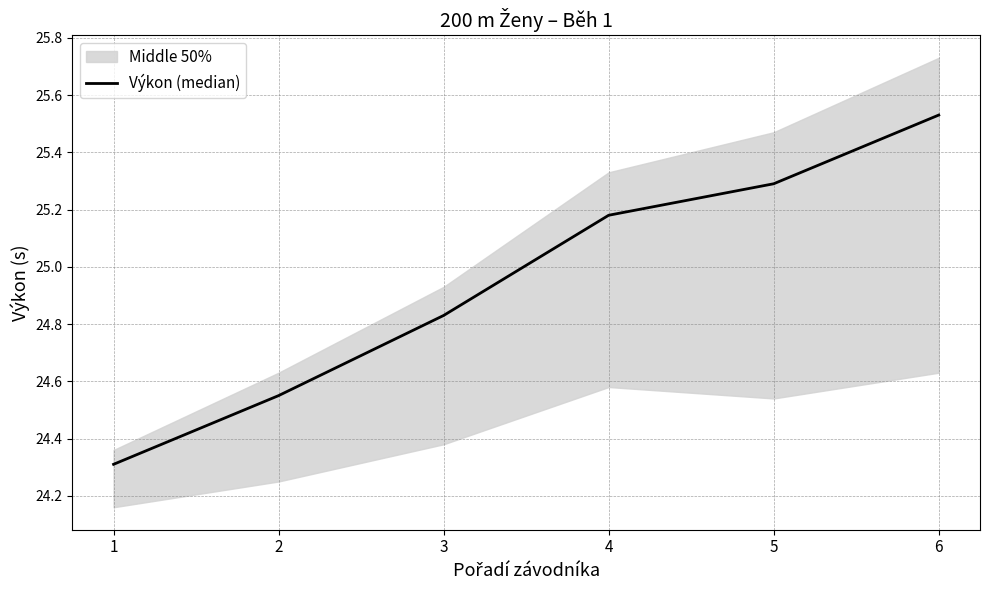

Count the values in the range 24 to 25.

3